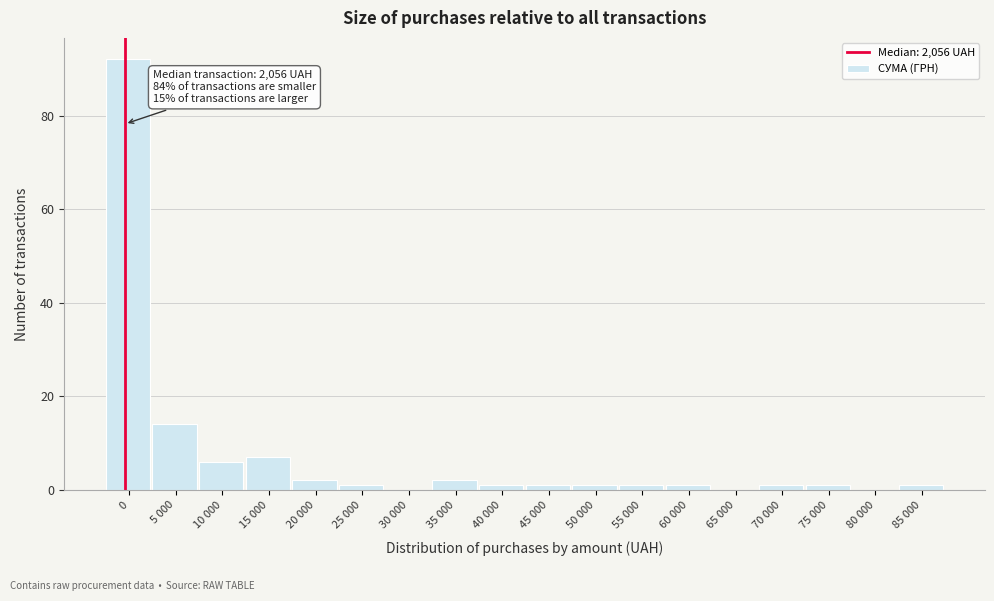

Reading left to right, list all the values displayed in this chart.

0=92	5 000=14	10 000=6	15 000=7	20 000=2	25 000=1	30 000=0	35 000=2	40 000=1	45 000=1	50 000=1	55 000=1	60 000=1	65 000=0	70 000=1	75 000=1	80 000=0	85 000=1